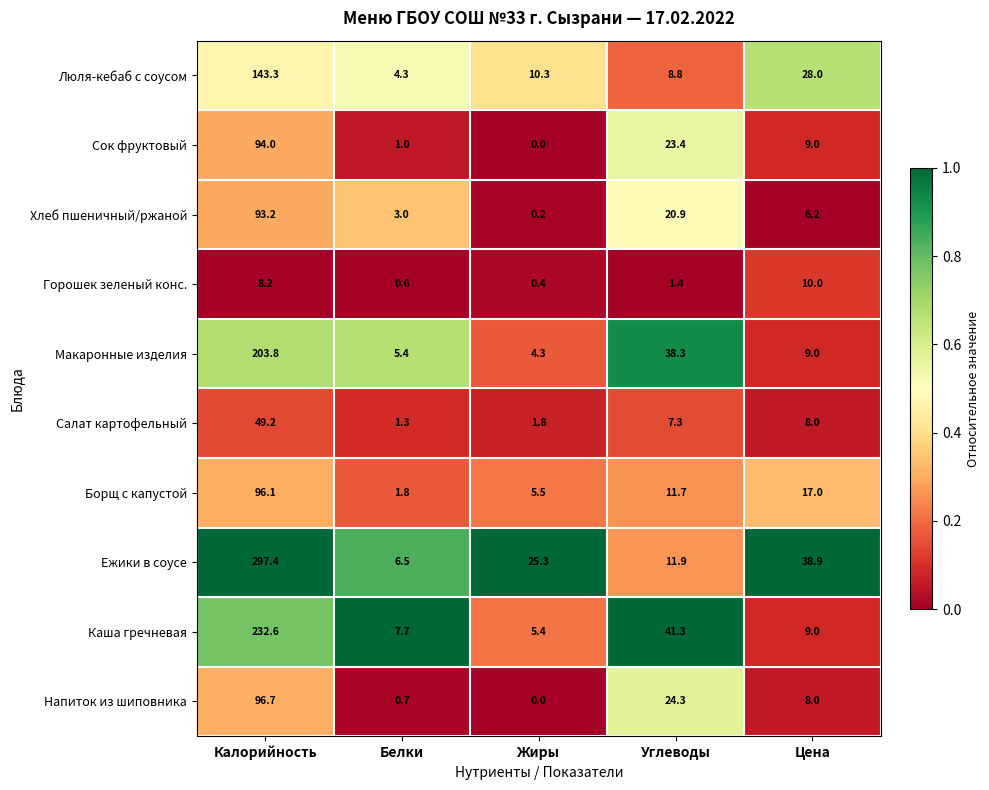

How many distinct data groups are displayed?

10